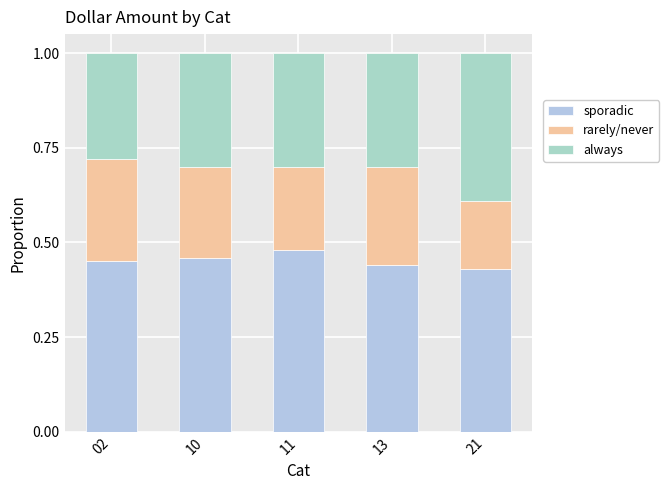

Where is sporadic nearest to the value 0?

21